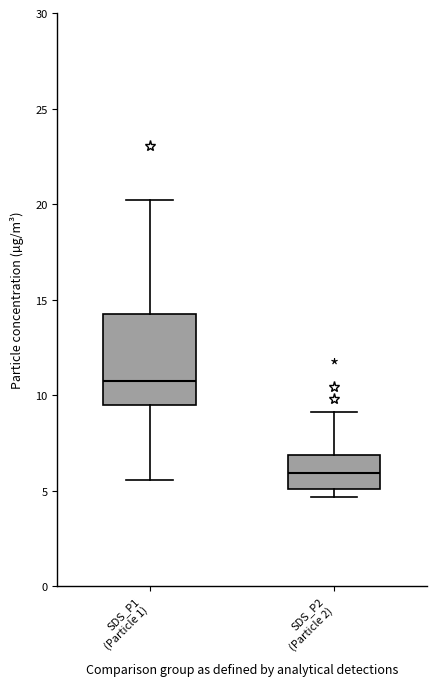

Where is the upper edge of the box for SDS_P2 (Particle 2) on the y-axis? The values are not printed on the chart, so give them approximately, as read against the axis.

7.0